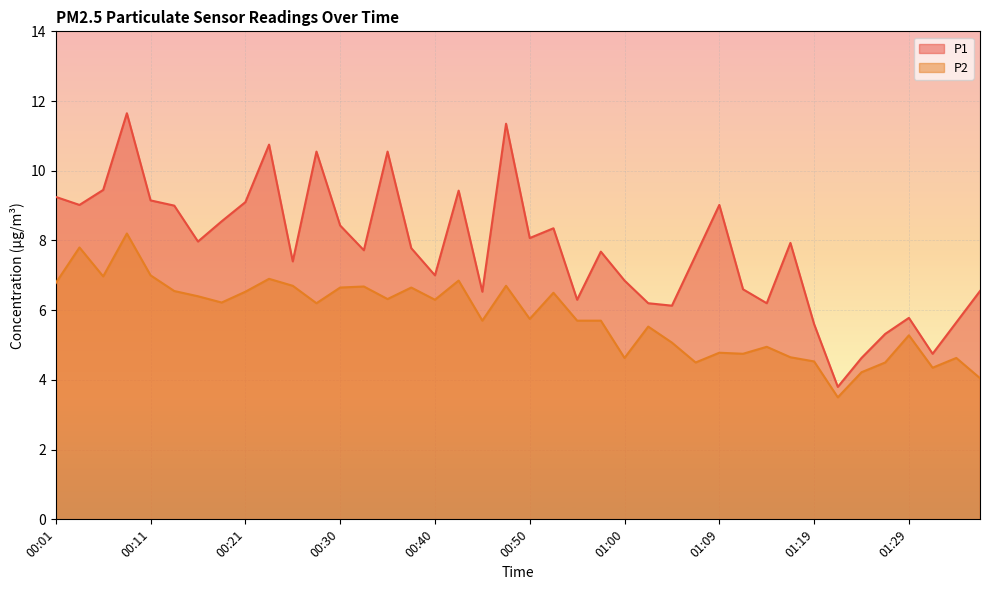

At which category does P2 reach its first local peak?

00:03